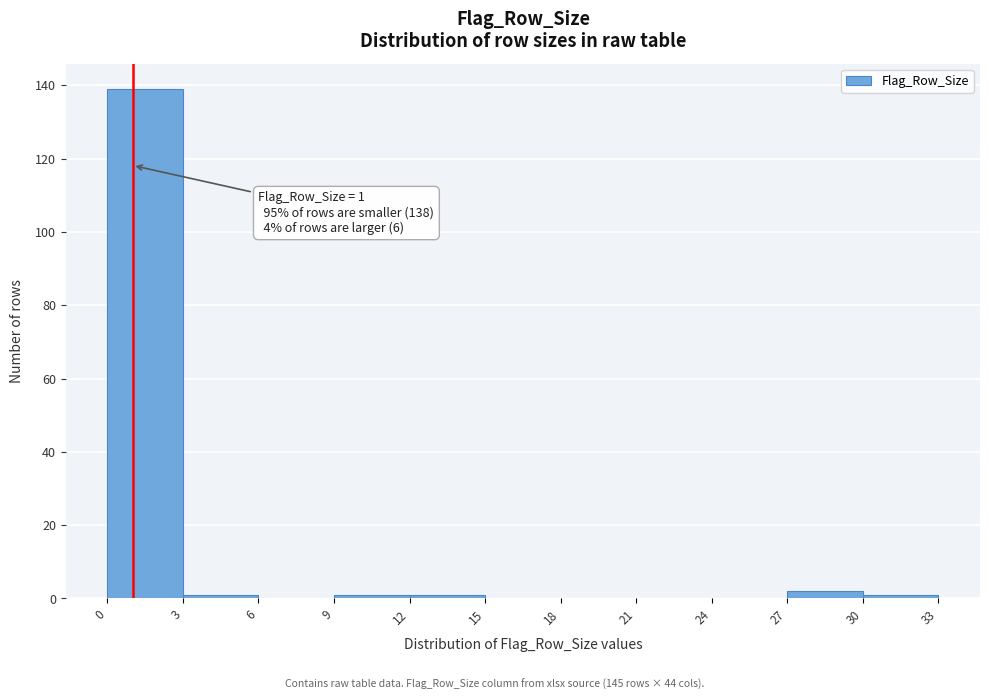

Over which range of the x-axis is the bar tallest?

0 to 3